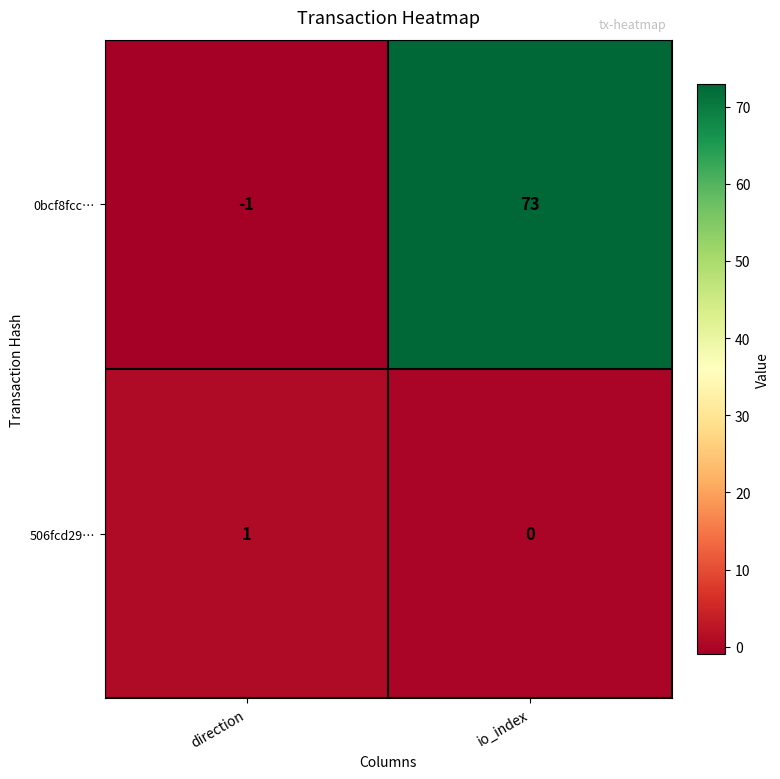

At which category is the sum across all series the highest?

io_index